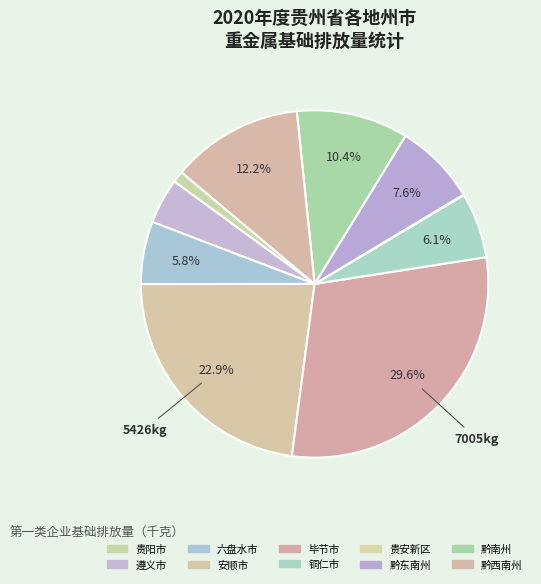

Do 黔东南州 and 毕节市 together represent more than half of the pie?

No